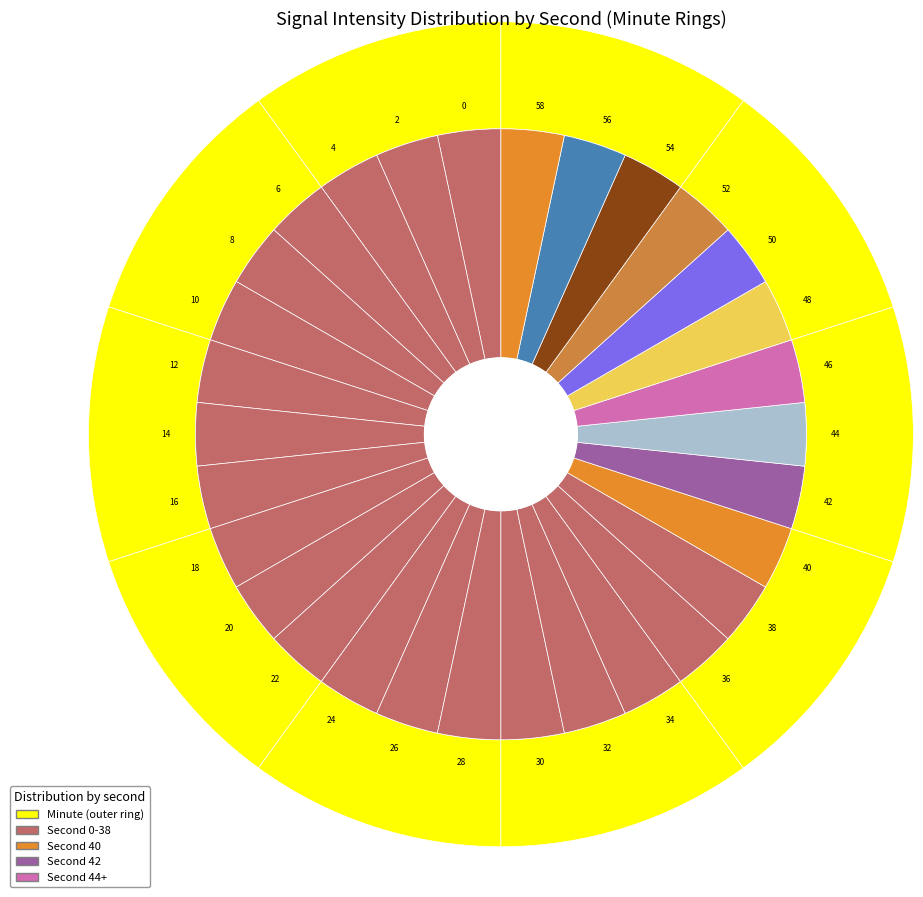

Does 18 account for over 50% of the chart?

No